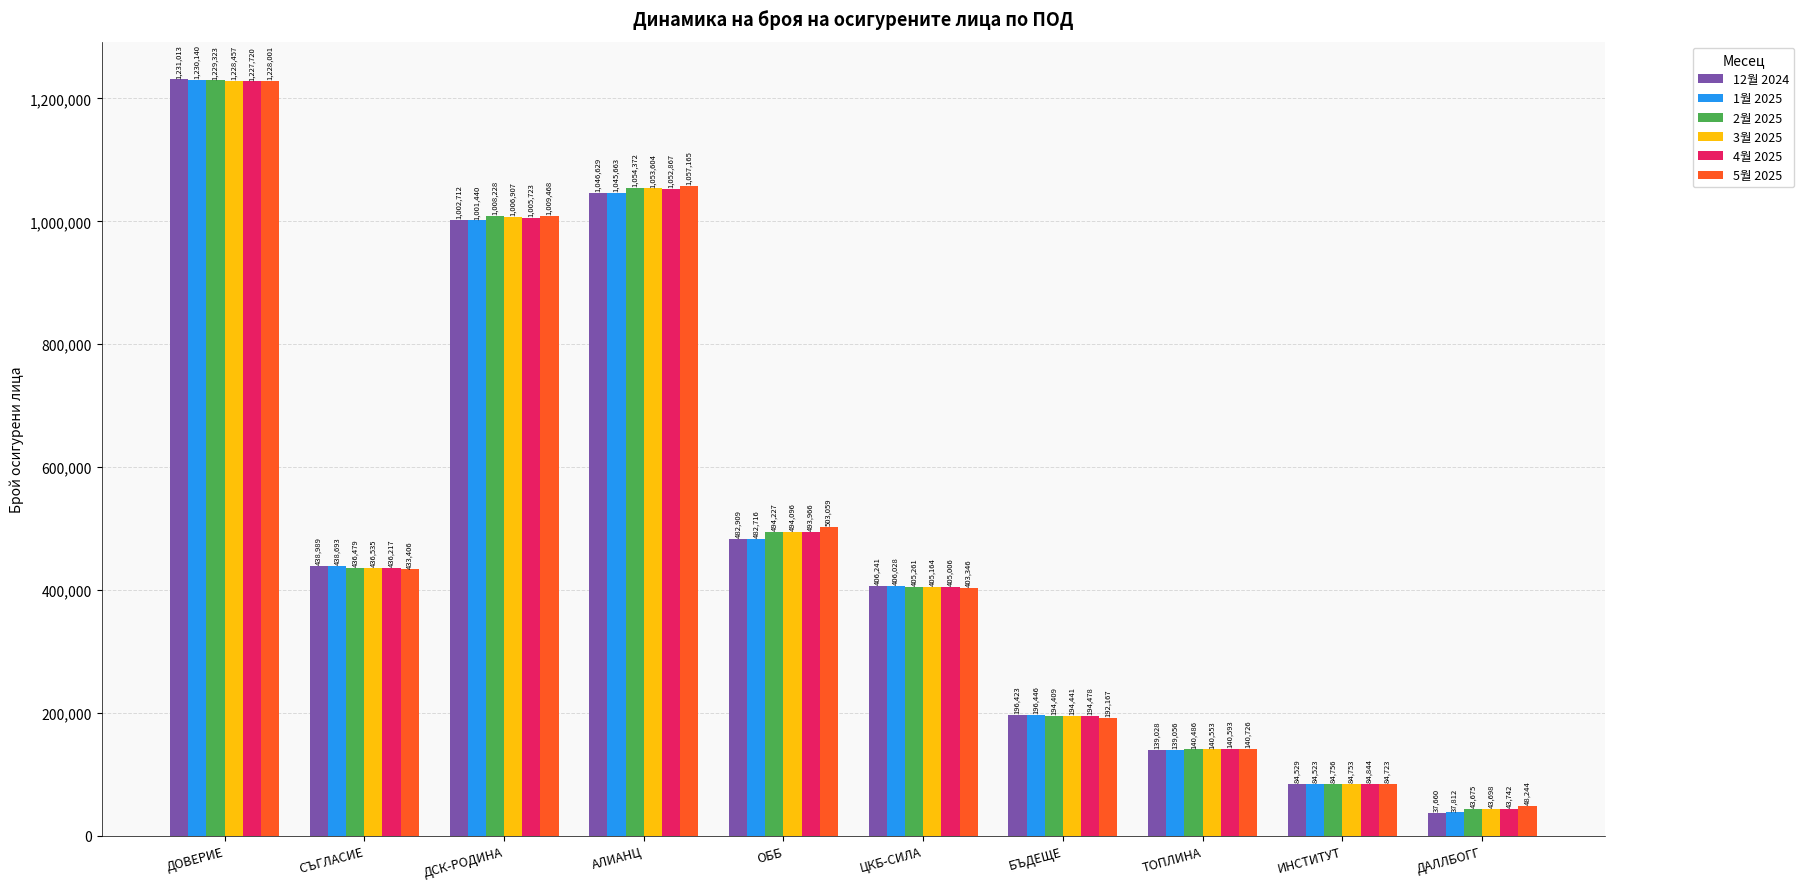

What is the maximum value shown in the chart?

1231013